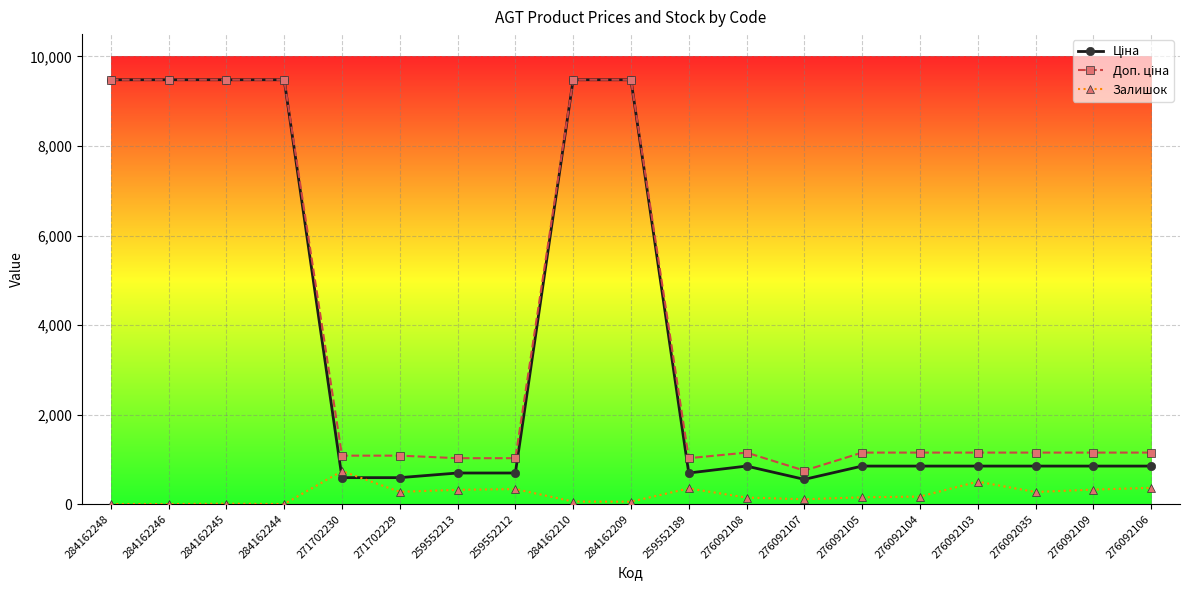

Is it true that Залишок equals 500.0 at 276092103?

True